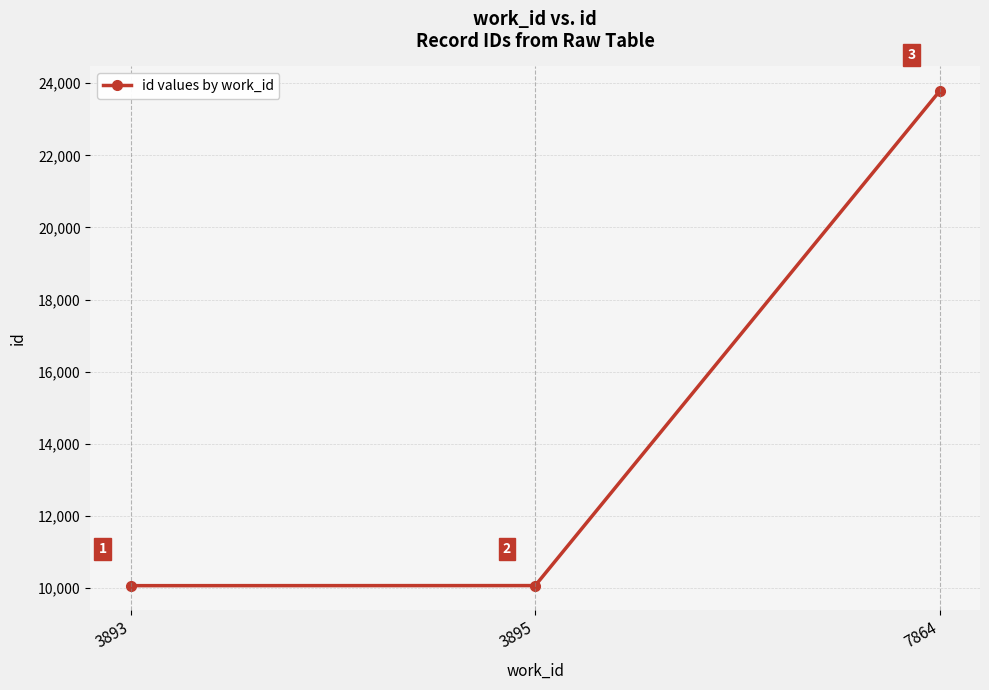

At which label is the value closest to 16924?

3895